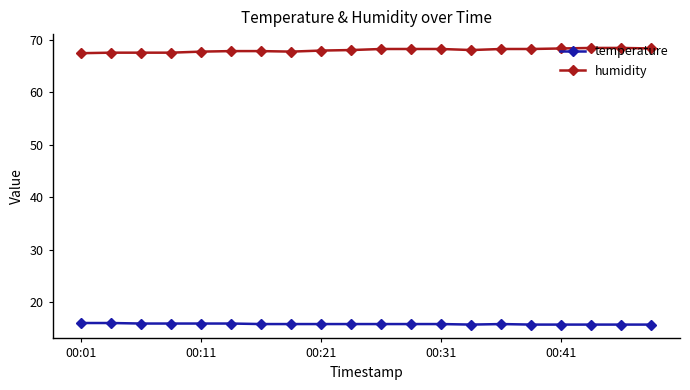

Rank the series by their average value, from highest to lowest.

humidity, temperature